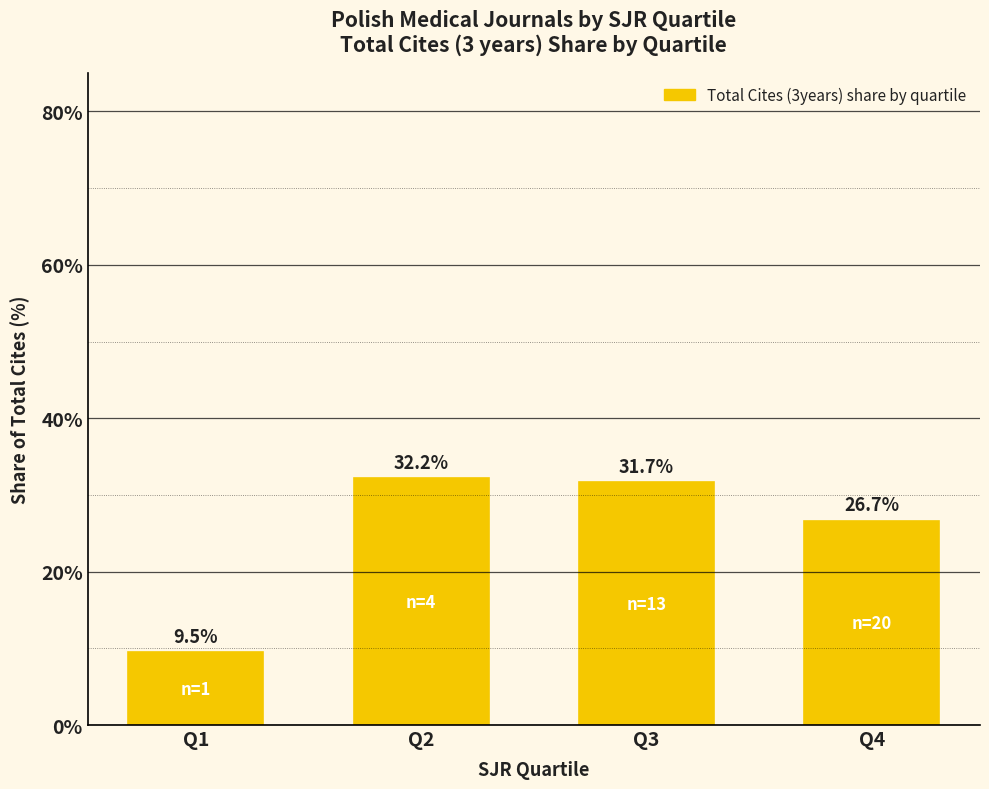

What is the value of the 3rd bar from the left?

31.7